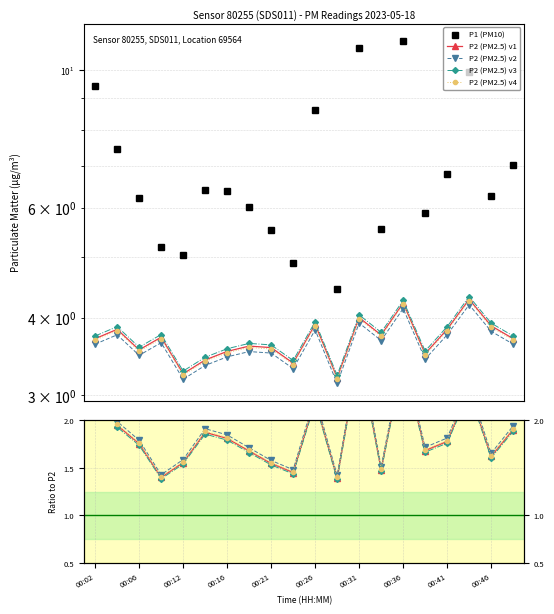

Is the value of P1 at 00:26 greater than the value of P2 at 00:26?

Yes